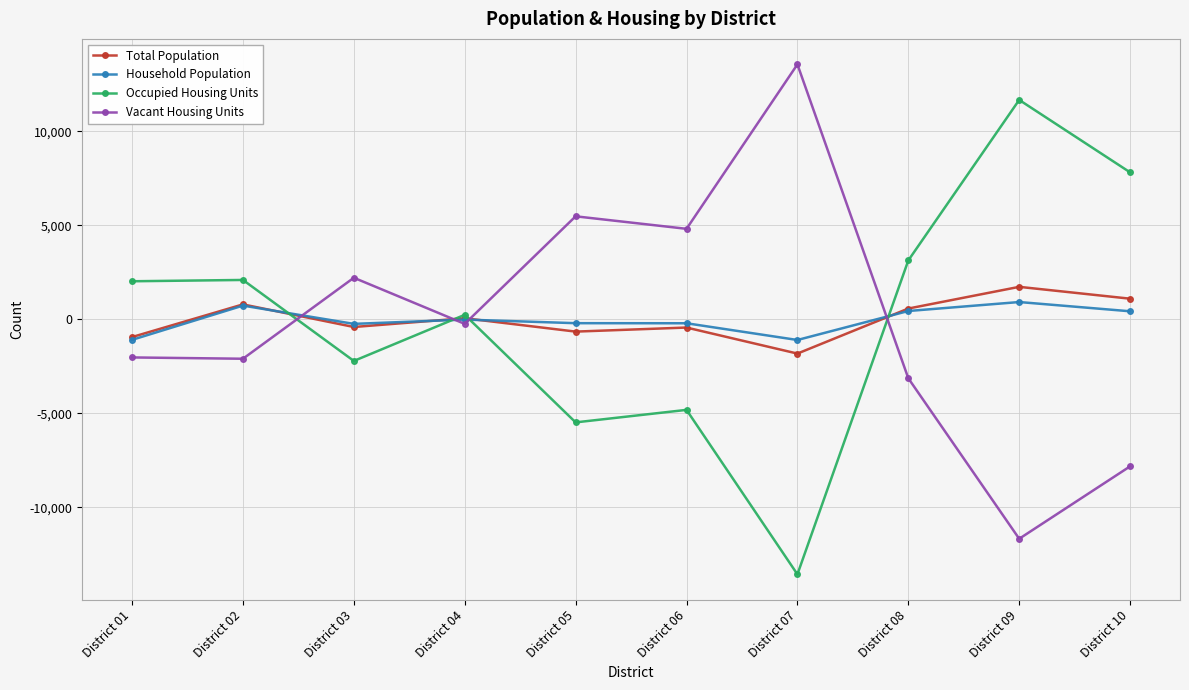

What is the value of the Vacant Housing Units point at the 2nd from the left?

-2096